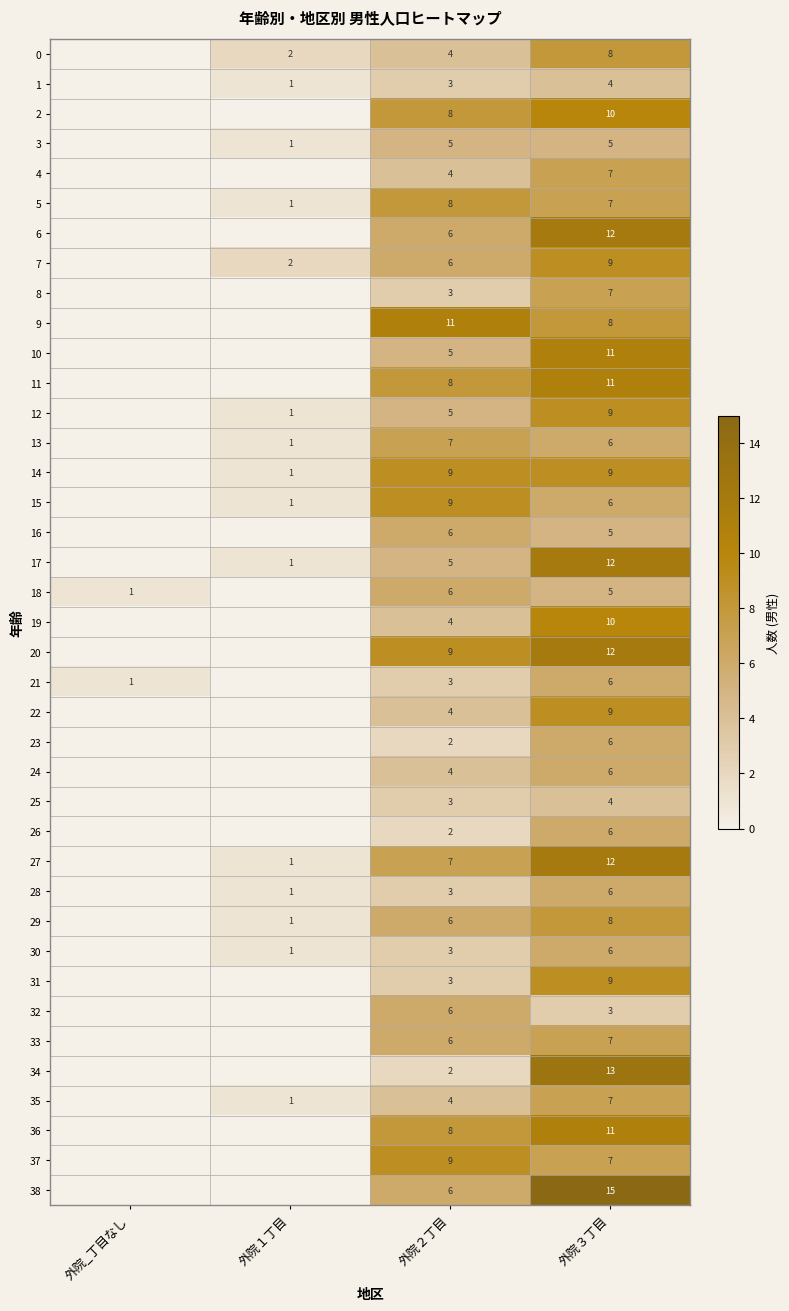

The 21 series shows 1 at 外院_丁目なし. True or false?

True